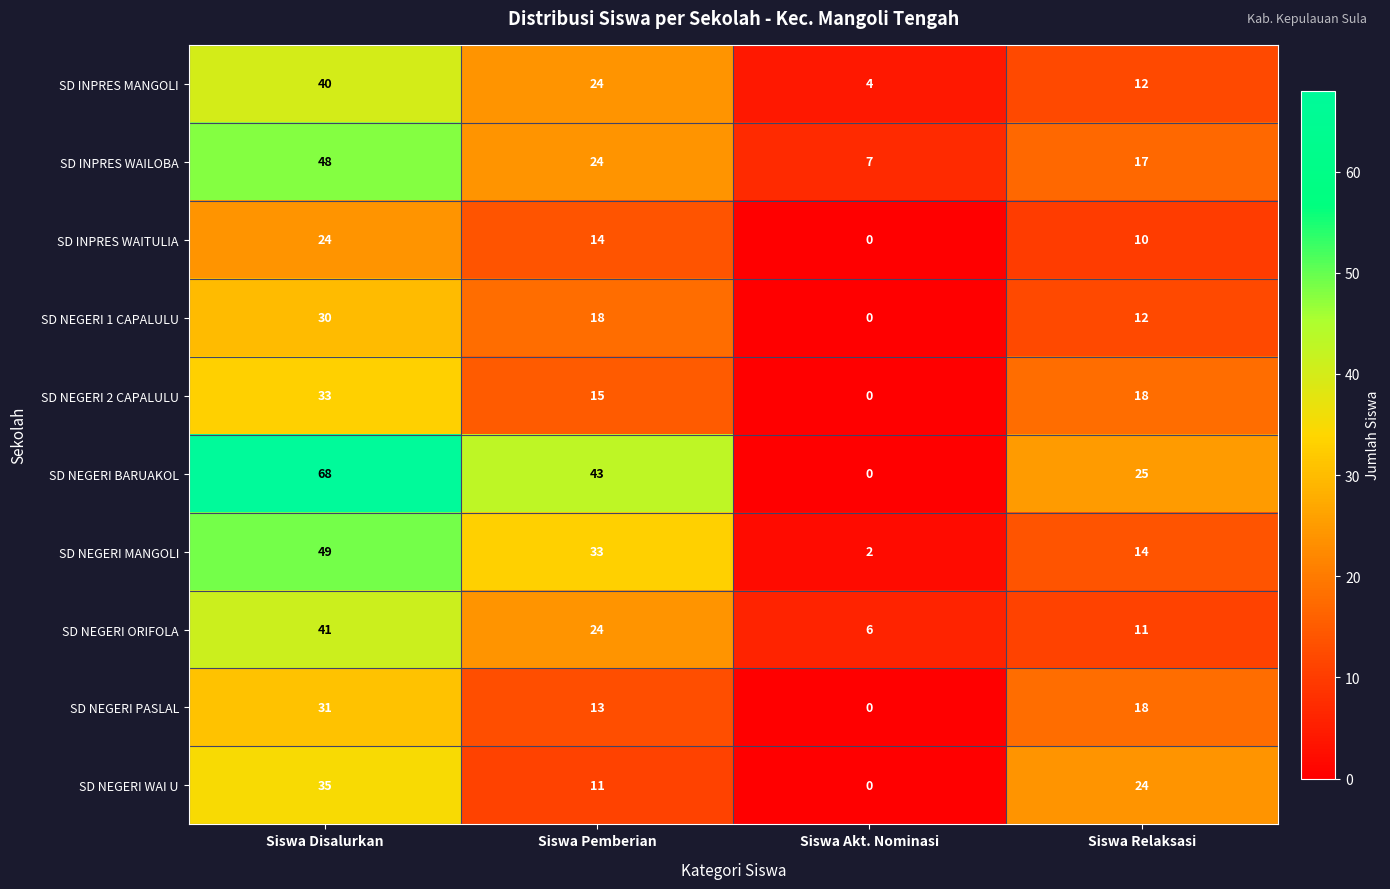

Which series has the widest spread of values?

SD NEGERI BARUAKOL